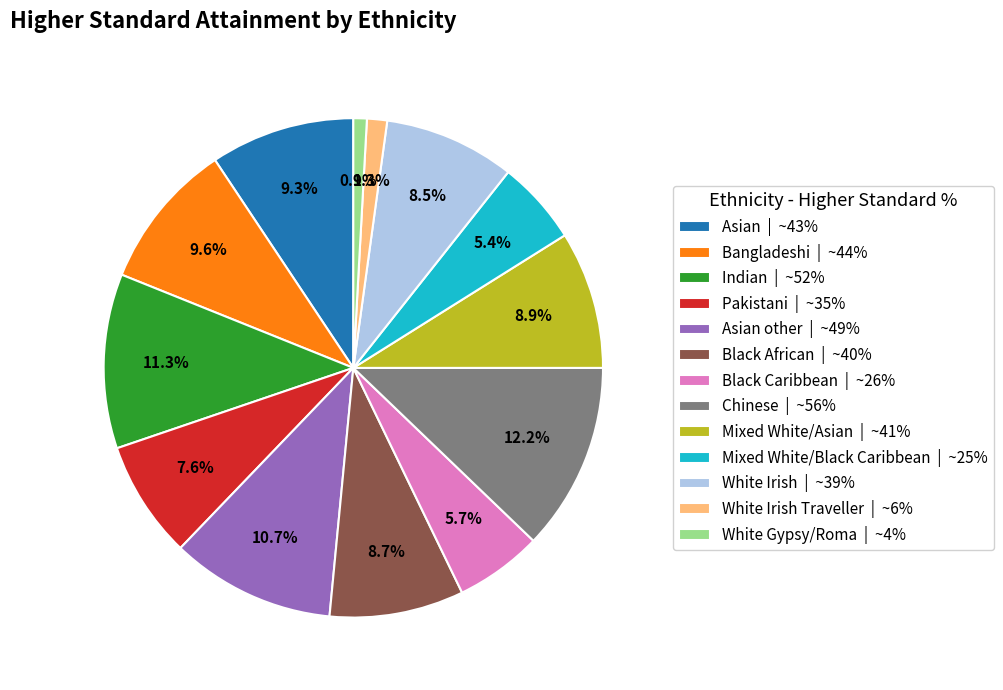

Does Mixed White/Black Caribbean | ~25% represent more than half of the total?

No